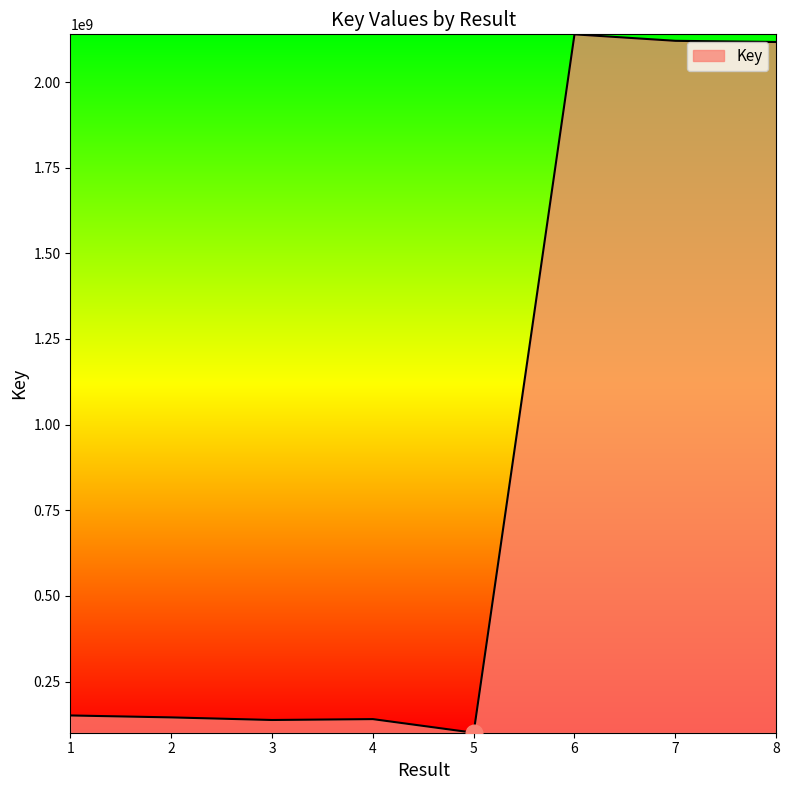

Which has a higher value, 8 or 1?

8